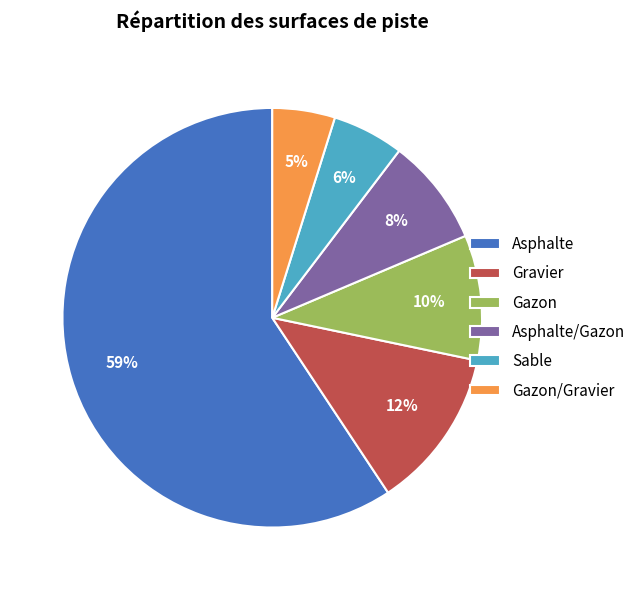

To the nearest percent, what is the combined percentage of Gazon/Gravier and Asphalte?

64%